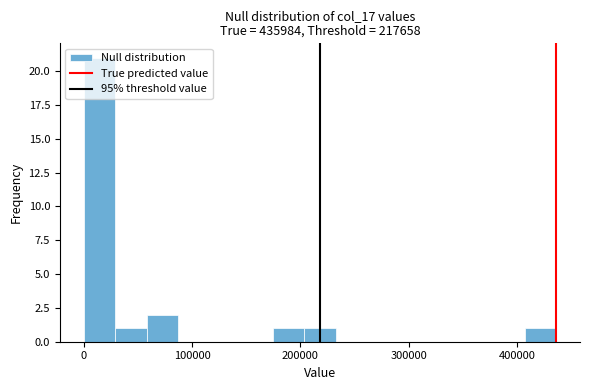

Read against the x-axis, roughly where is the centre of the tallest bar?

10000